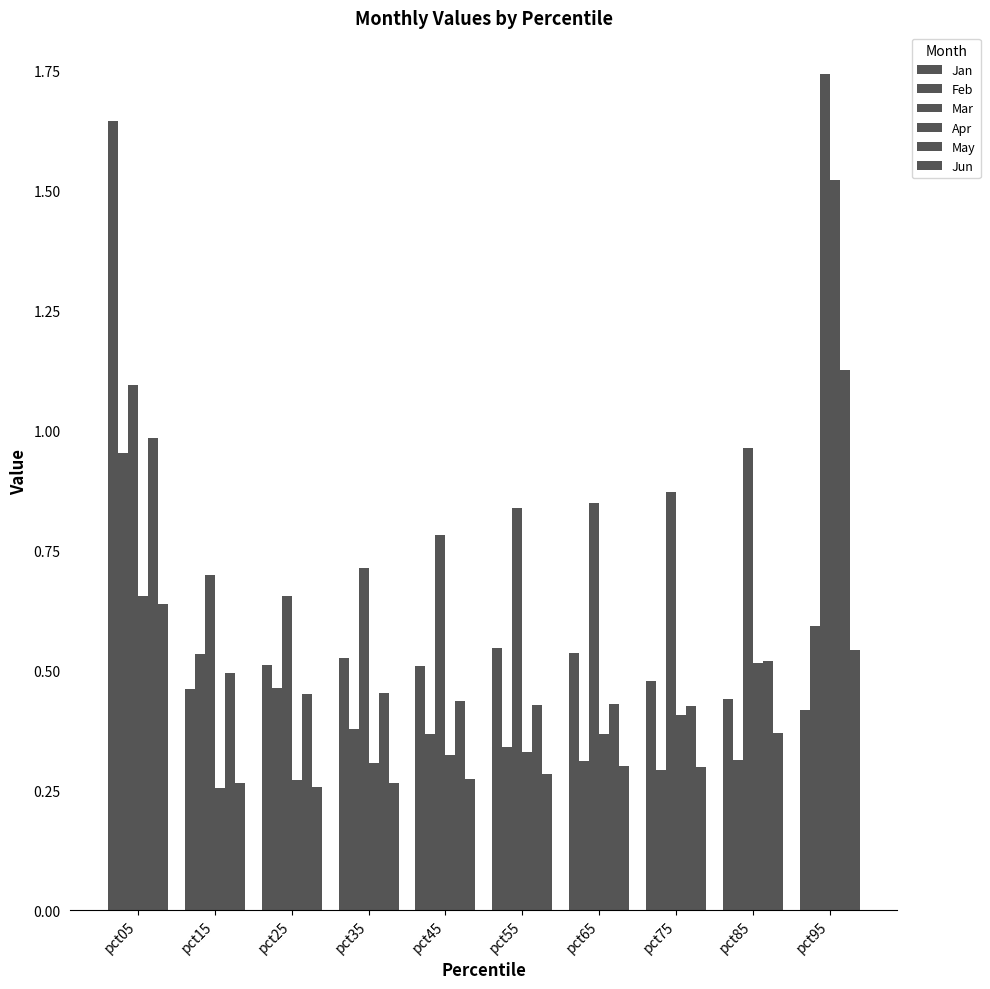

How many bars are there in total?

60